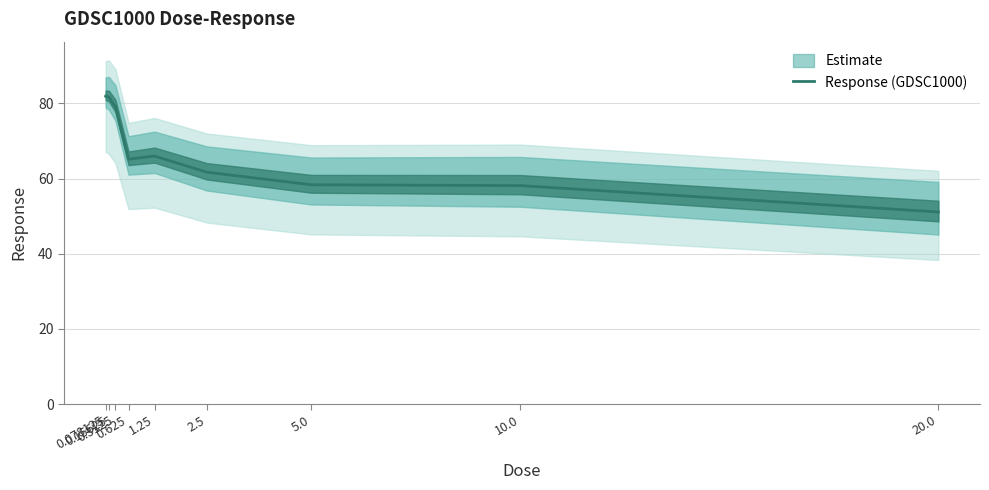

What is the minimum value shown in the chart?

51.1